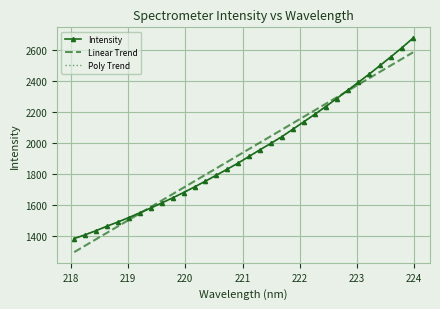

What is the smallest value displayed?

1296.9